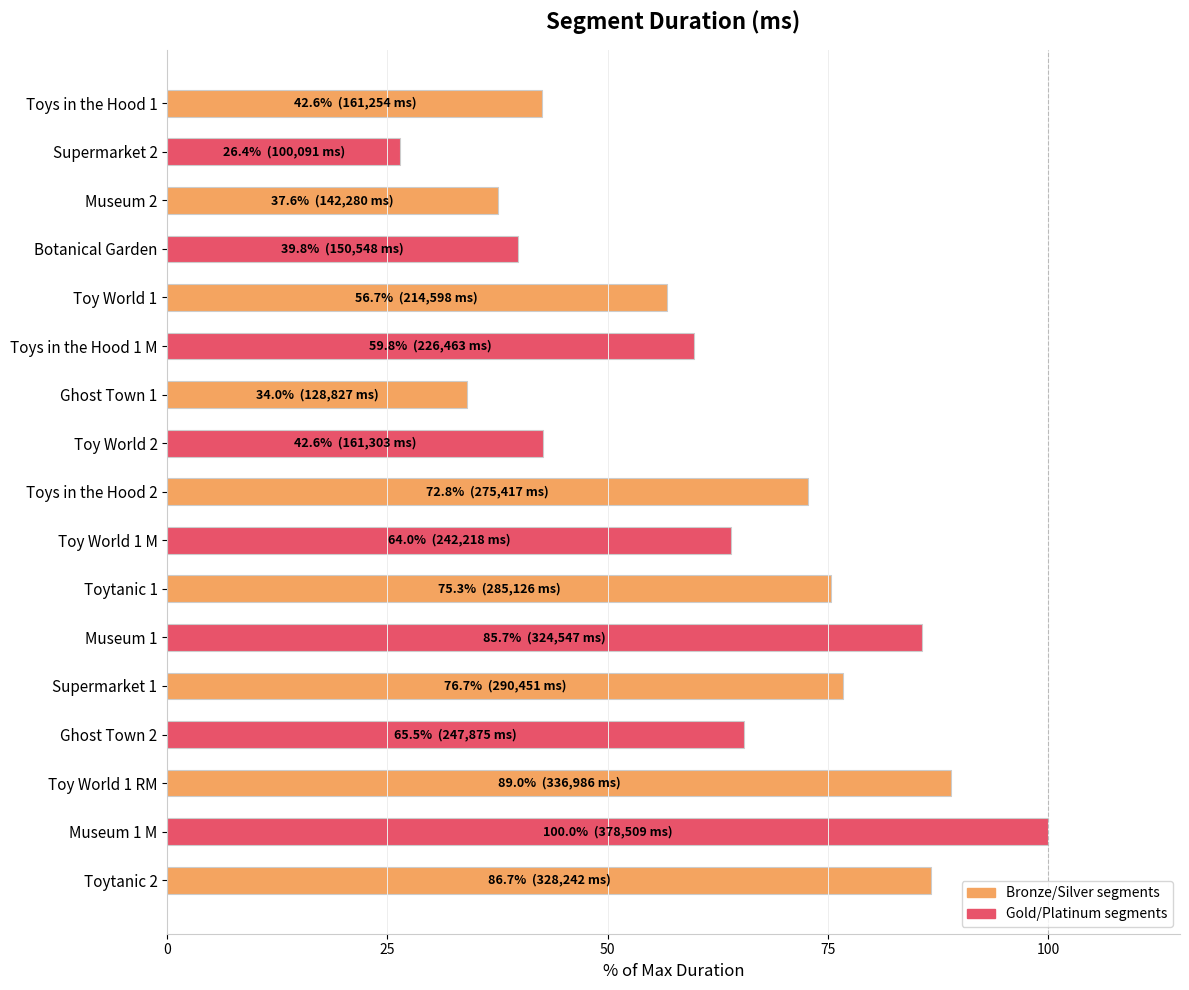

What value does the data have at Ghost Town 2?

65.5